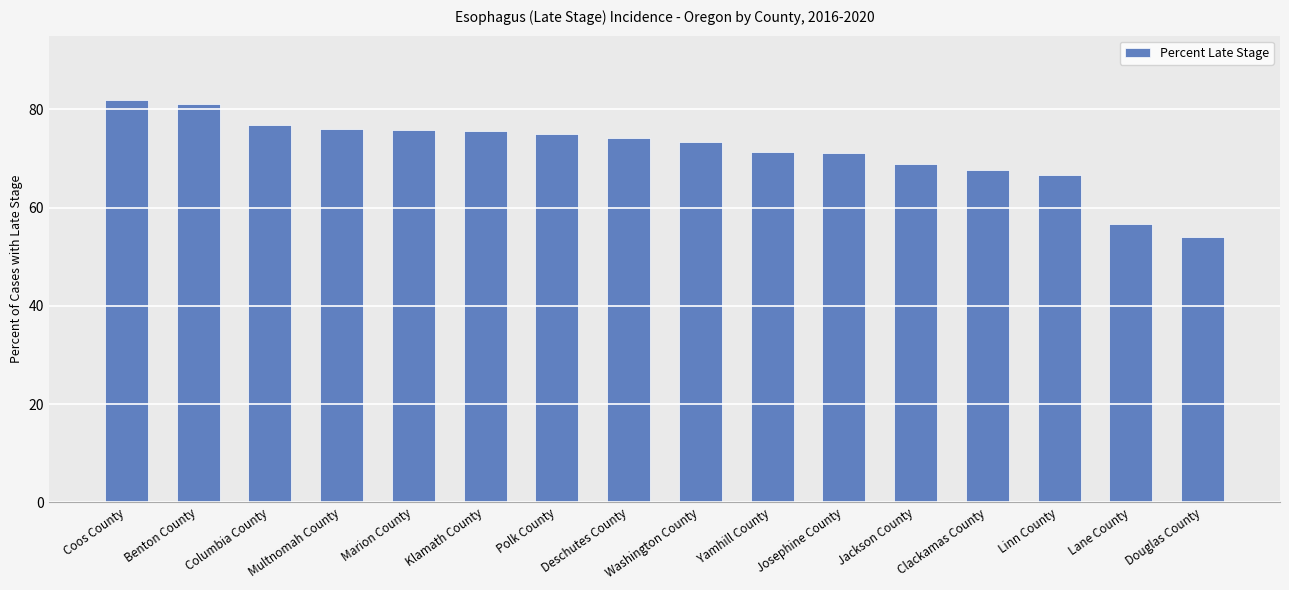

What is the value of the 2nd bar from the left?

81.0